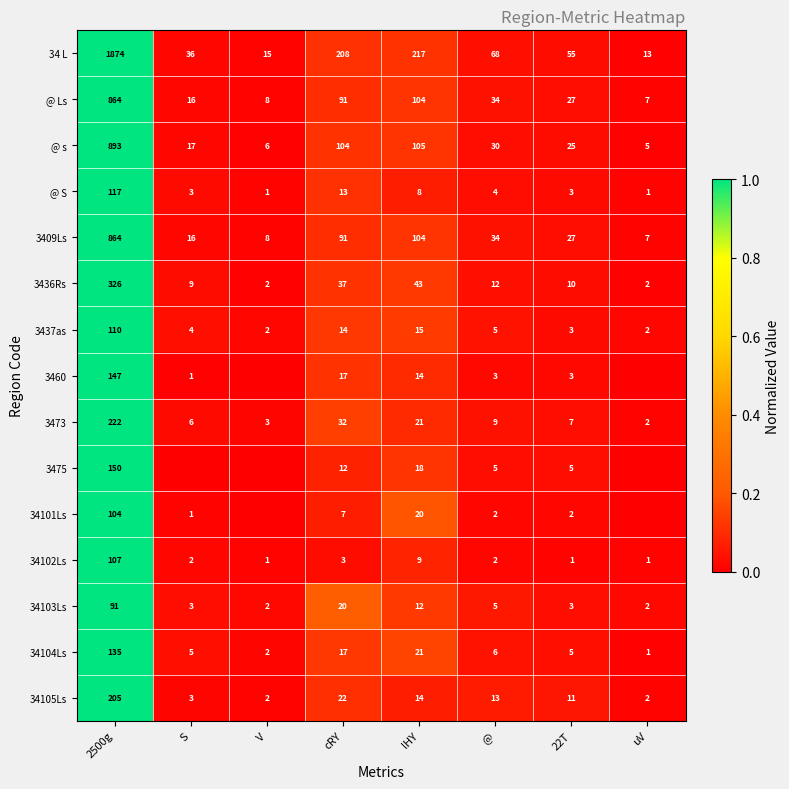

The 34101Ls series shows 57 at 2500g. True or false?

False